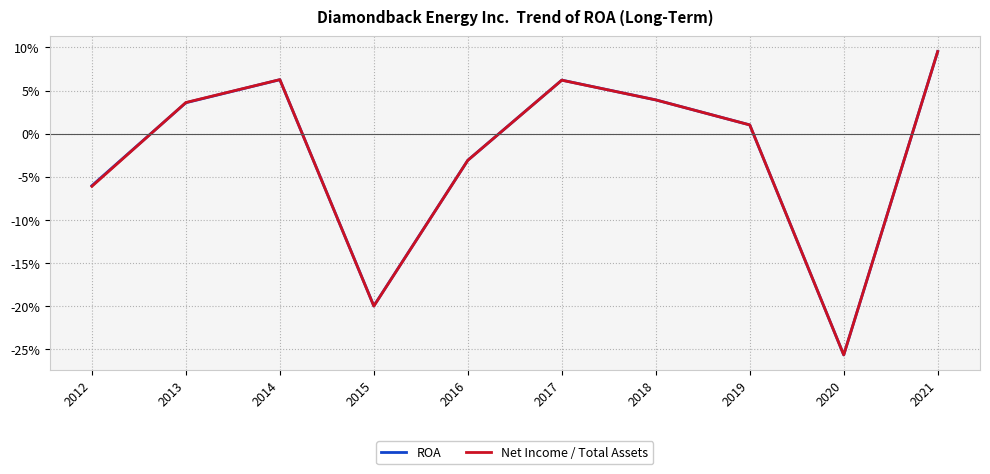

What are all the series names shown in the legend?

ROA, Net Income / Total Assets